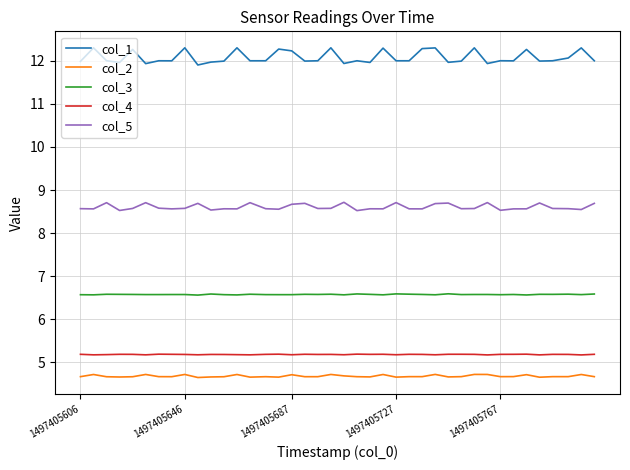

Which series has the largest range (max minus min)?

col_1